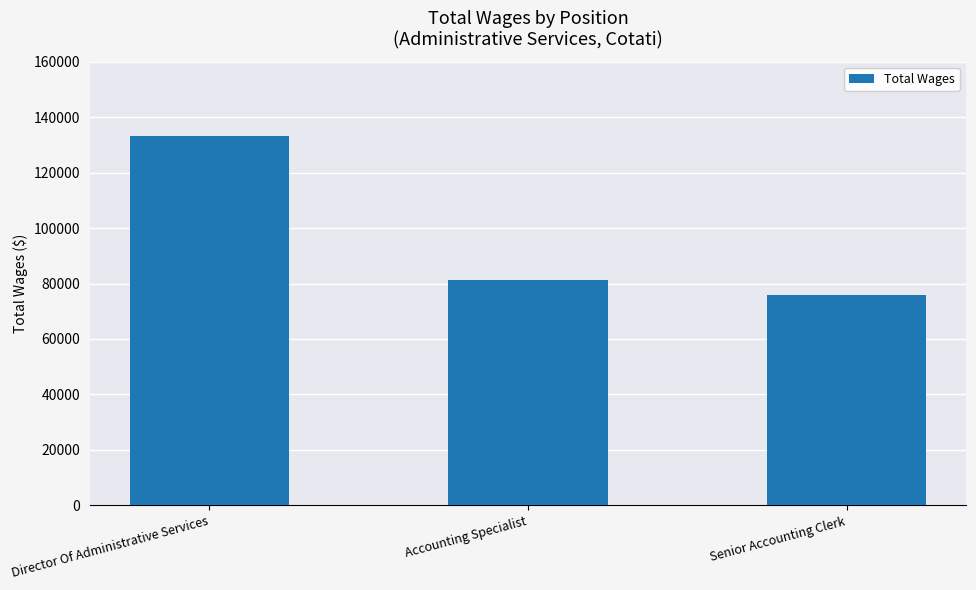

Are the bars grouped side by side (vs. stacked)?

No